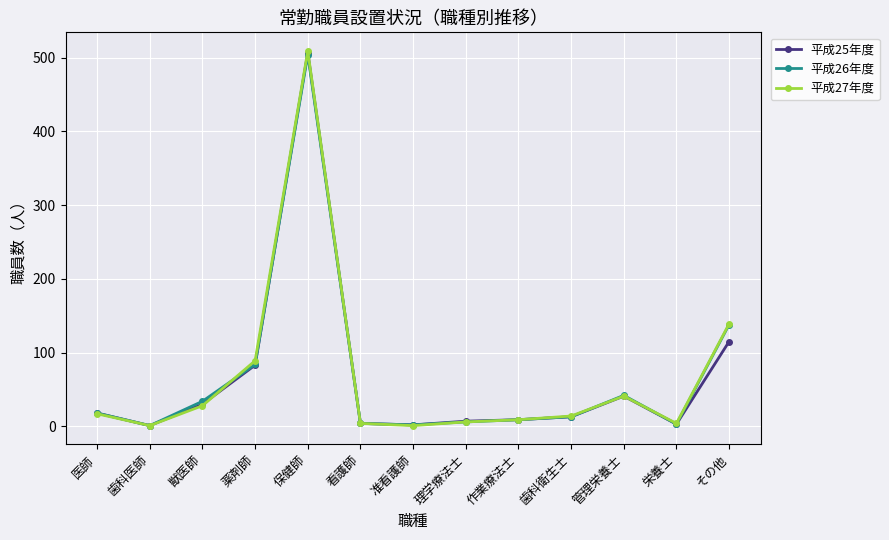

What is the label of the 11th point from the right?

獣医師